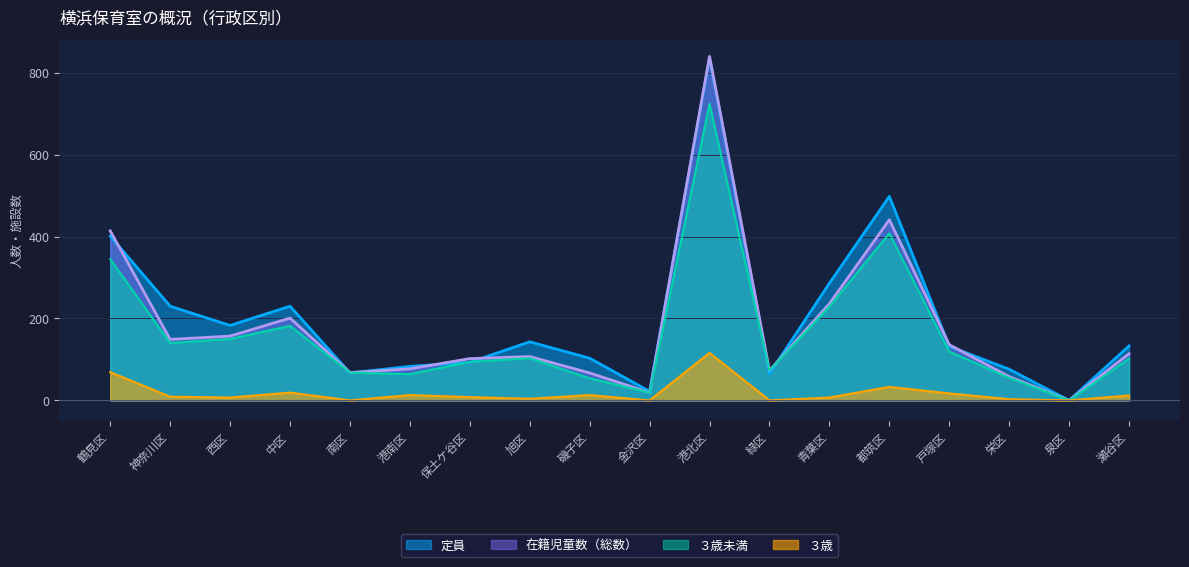

The ３歳未満 series shows 140 at 神奈川区. True or false?

True